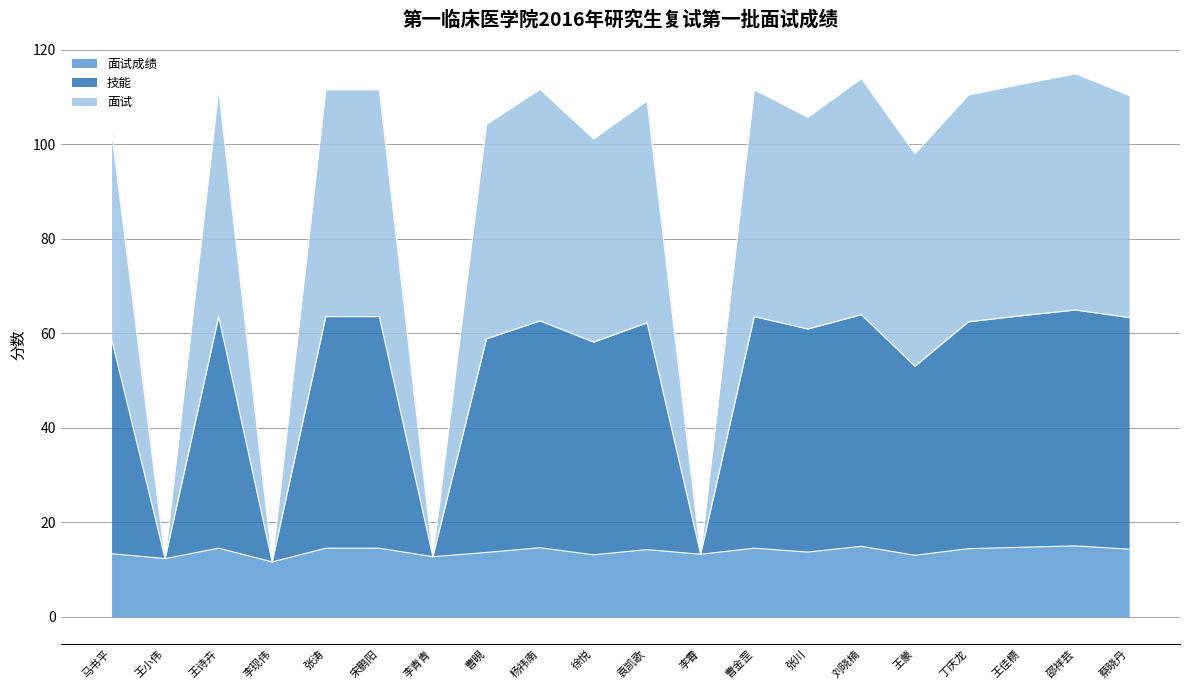

What is the total value across all series at 马书平?

102.7